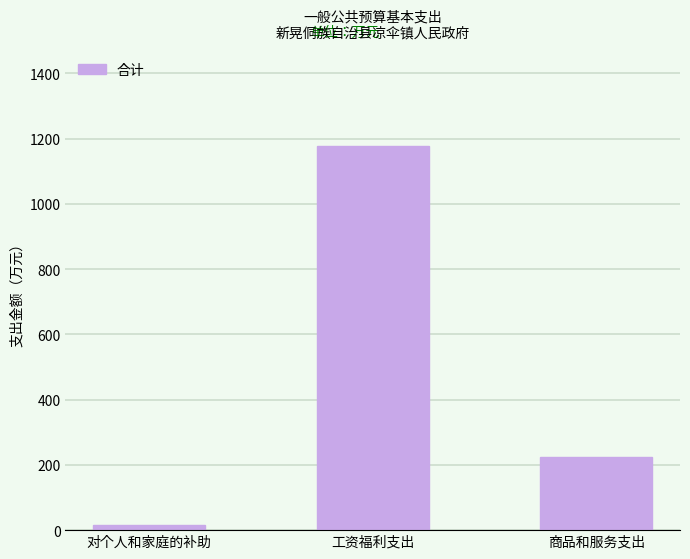

Is it true that the value at 商品和服务支出 is 84.1?

False